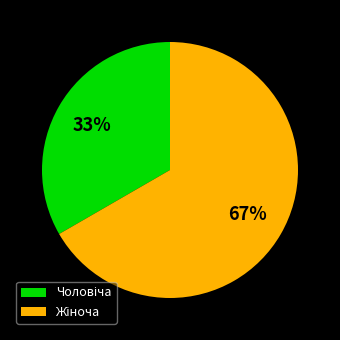

Does any single category account for the majority?

Yes